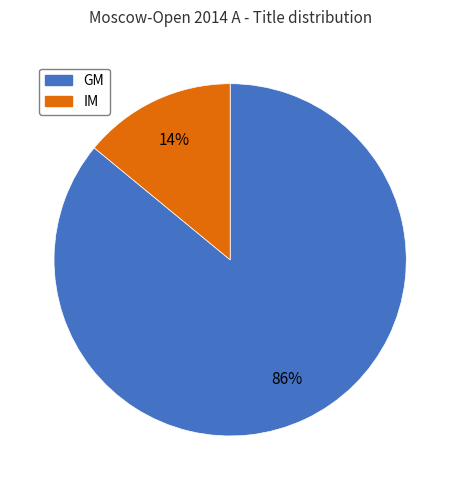

Combined, do IM and GM account for over 50%?

Yes